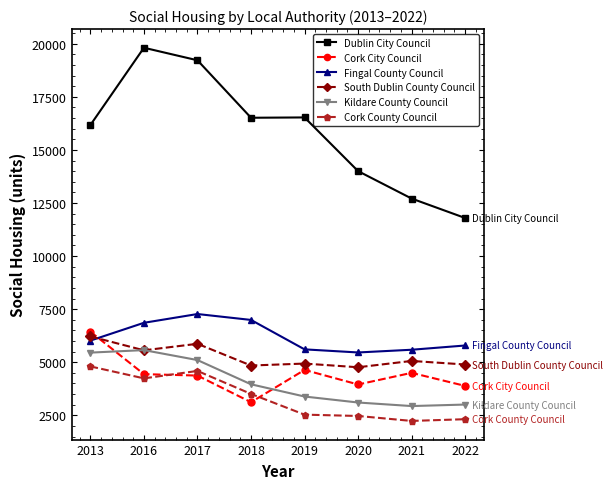

Is this an area chart (filled region under the line)?

No